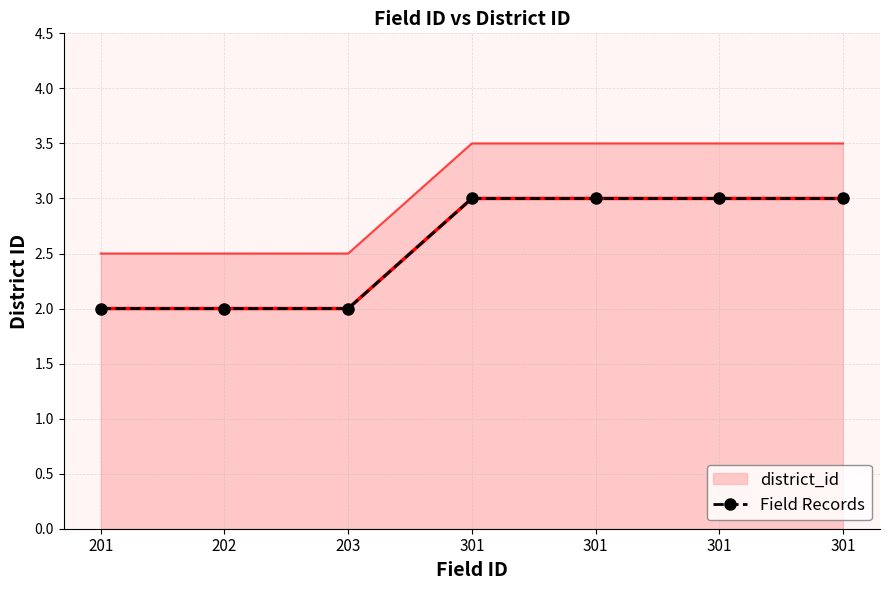

What is the average value?

3